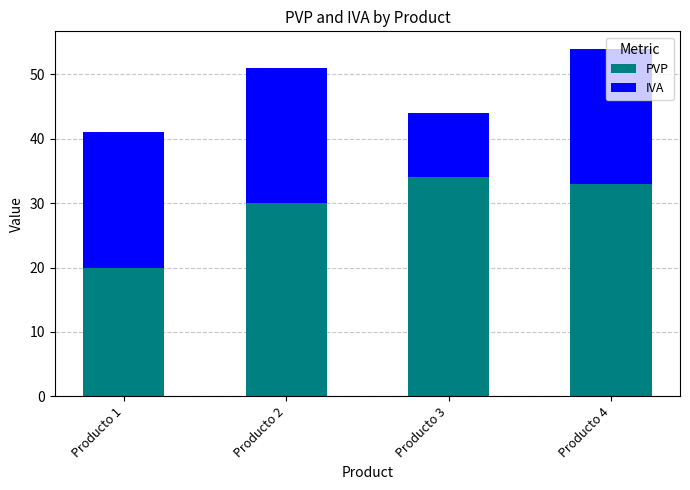

What is the difference between the maximum and second lowest values in the PVP series?

4